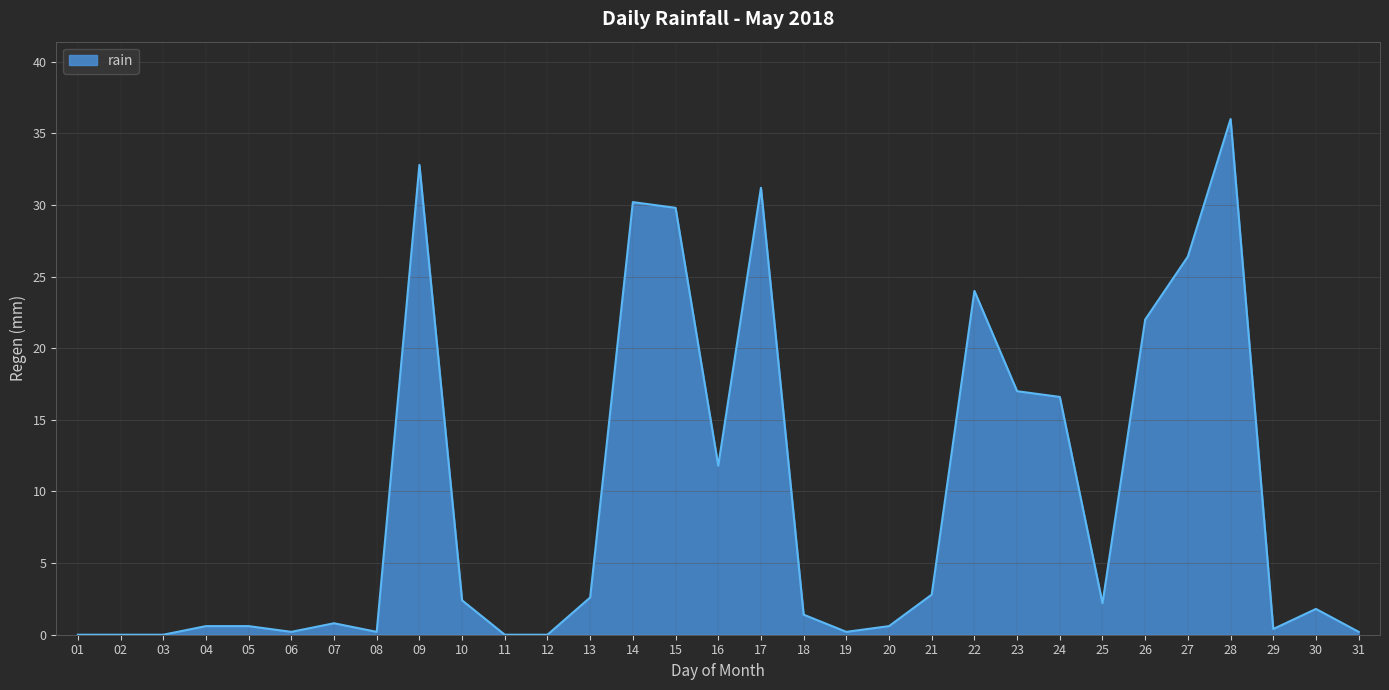

Does the chart have visible grid lines?

Yes